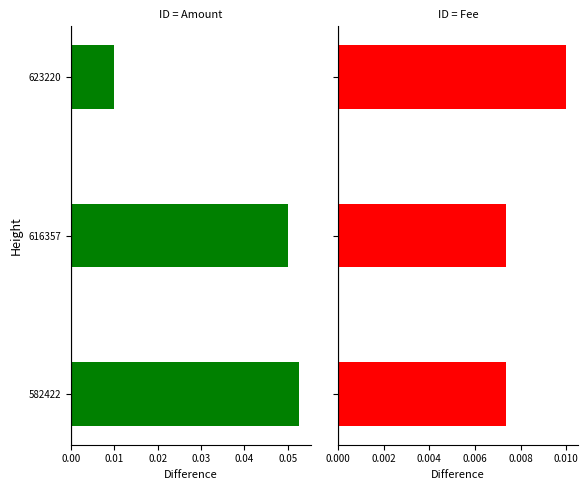

Reading right to left, extract all data points from this chart.

Amount: 0.0	0.1	0.1
Fee: 0.0	0.0	0.0